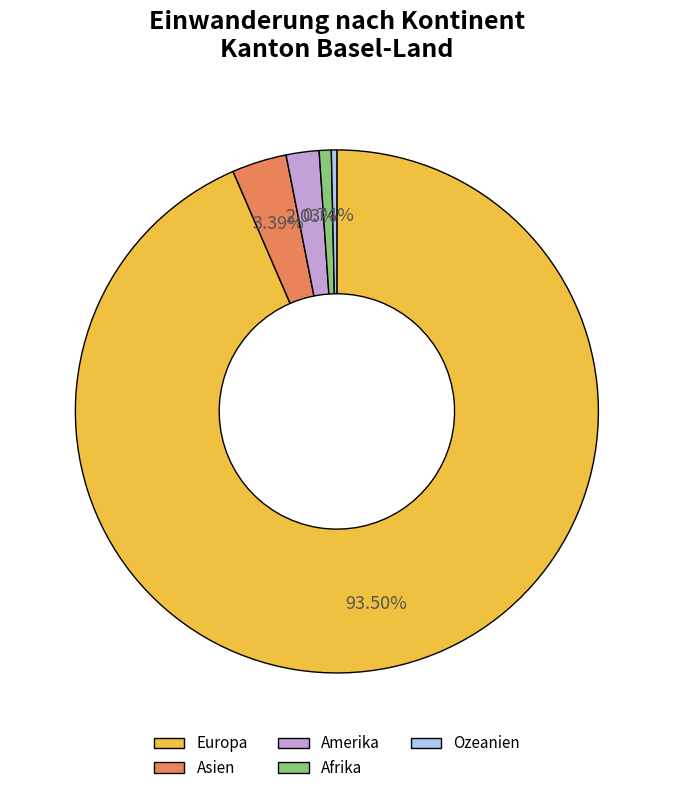

True or false: Amerika accounts for 2% of the total.

True